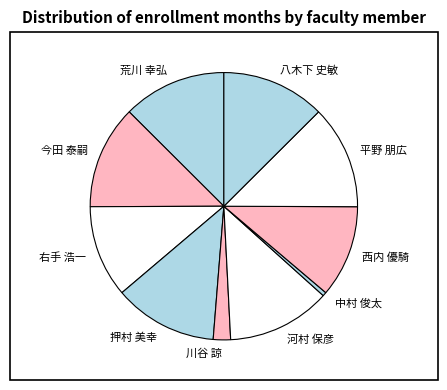

Approximately how many times larger is the value at 中村 俊太 compared to 川谷 諒?

0.2